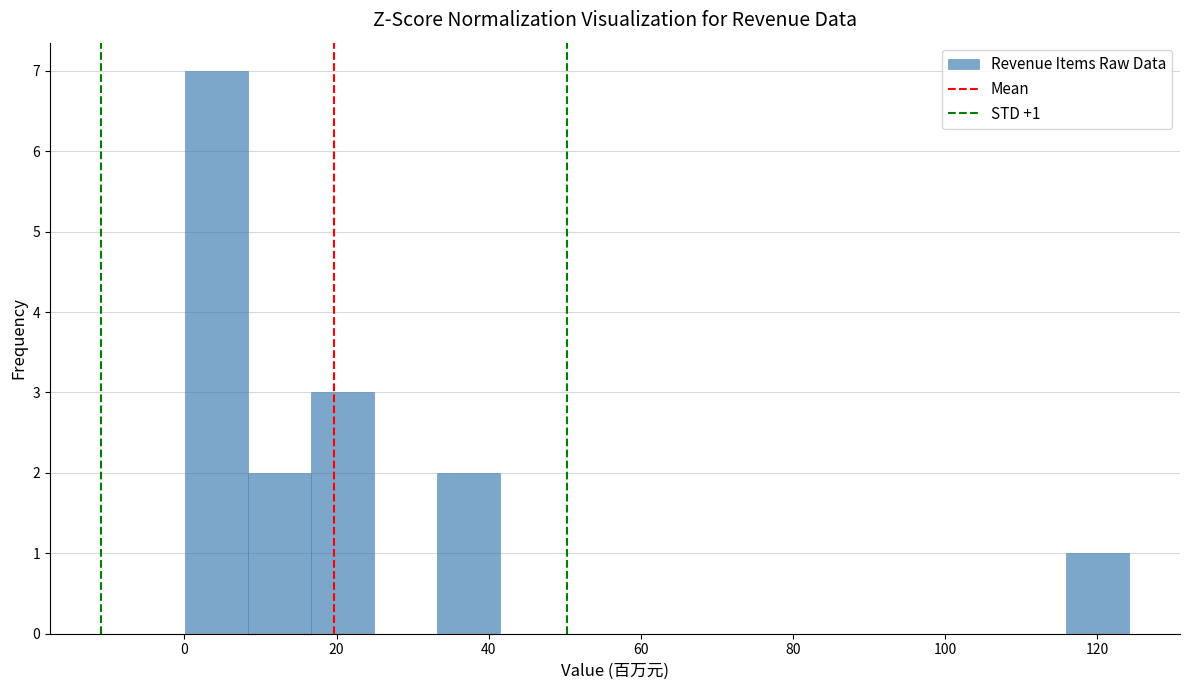

Over which range of the x-axis is the bar tallest?

0 to 8